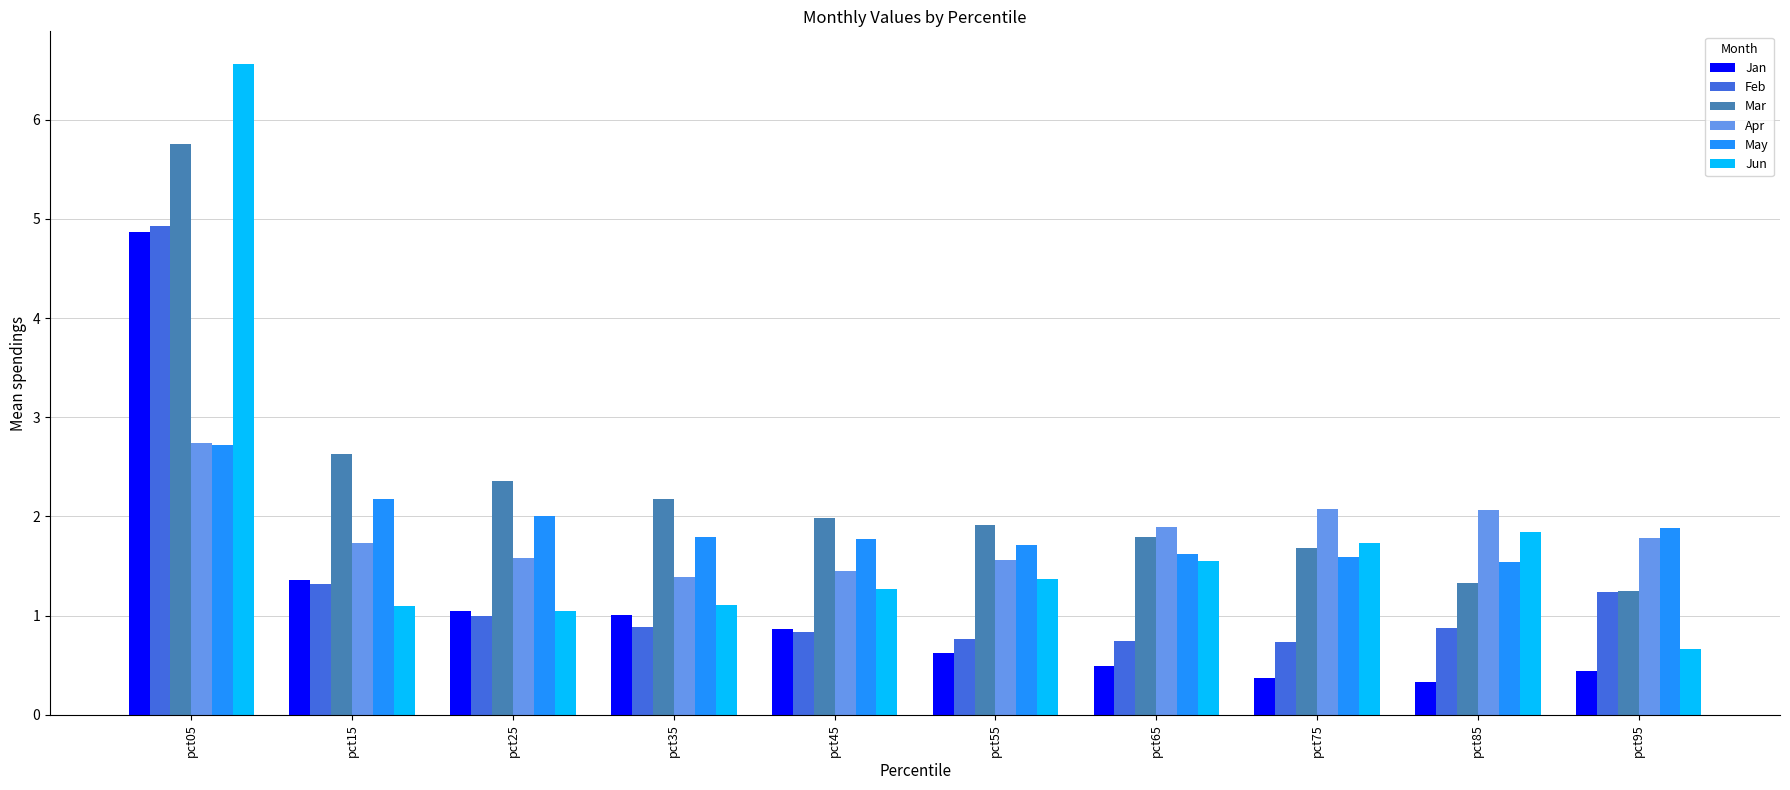

Which series has the largest total across all categories?

Mar